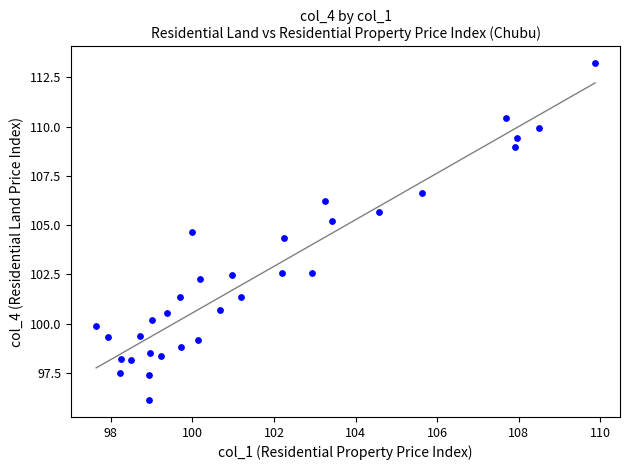

What Y value in the scatter plot is closest to 104?

104.4